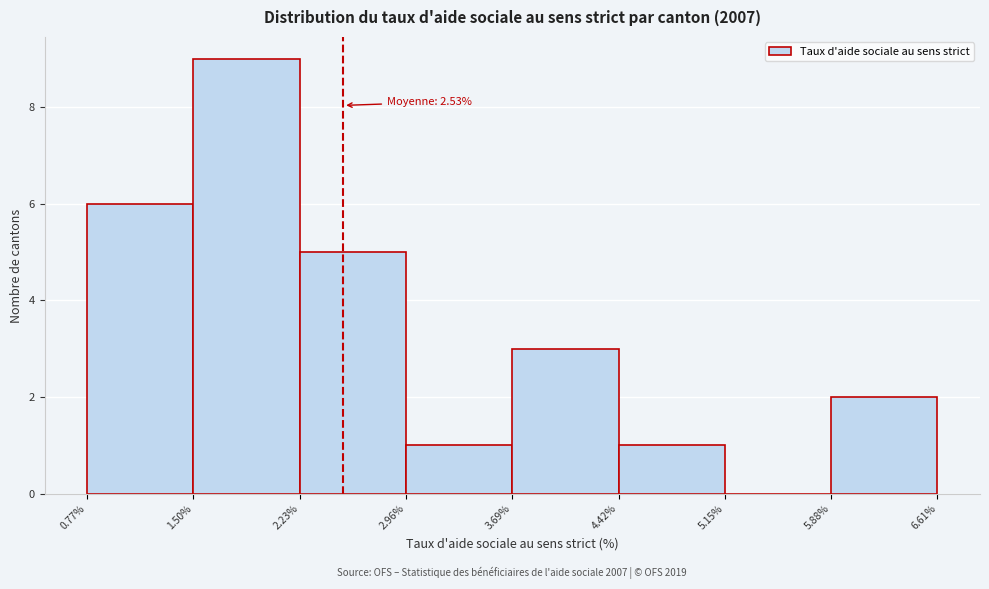

Over which range of the x-axis is the bar tallest?

1.50% to 2.23%